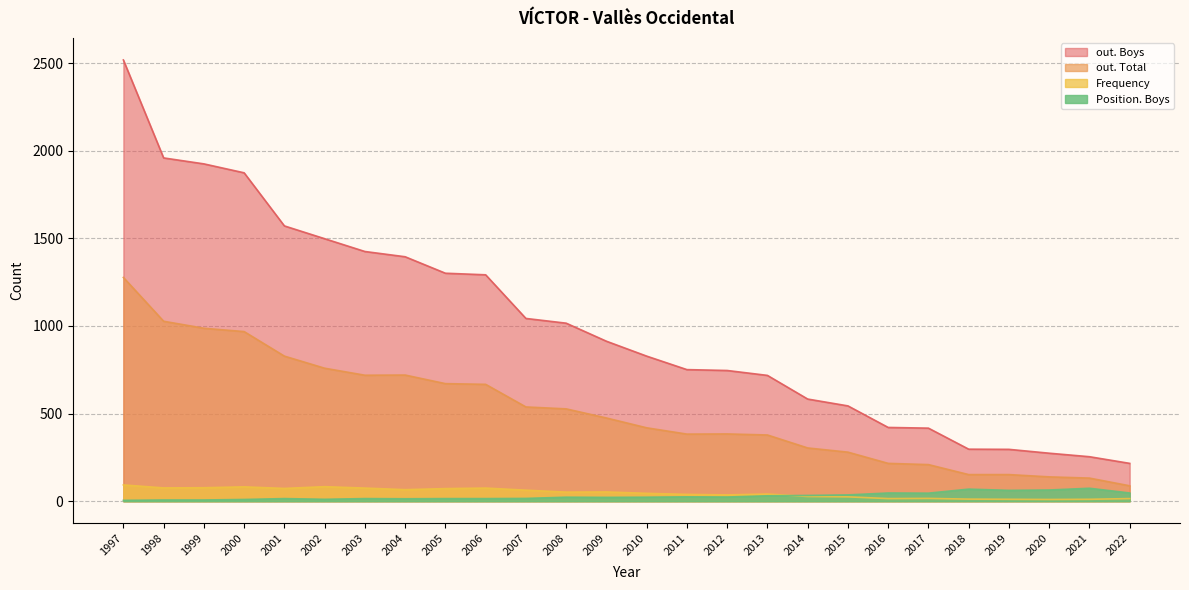

What are all the series names shown in the legend?

out. Boys, out. Total, Frequency, Position. Boys